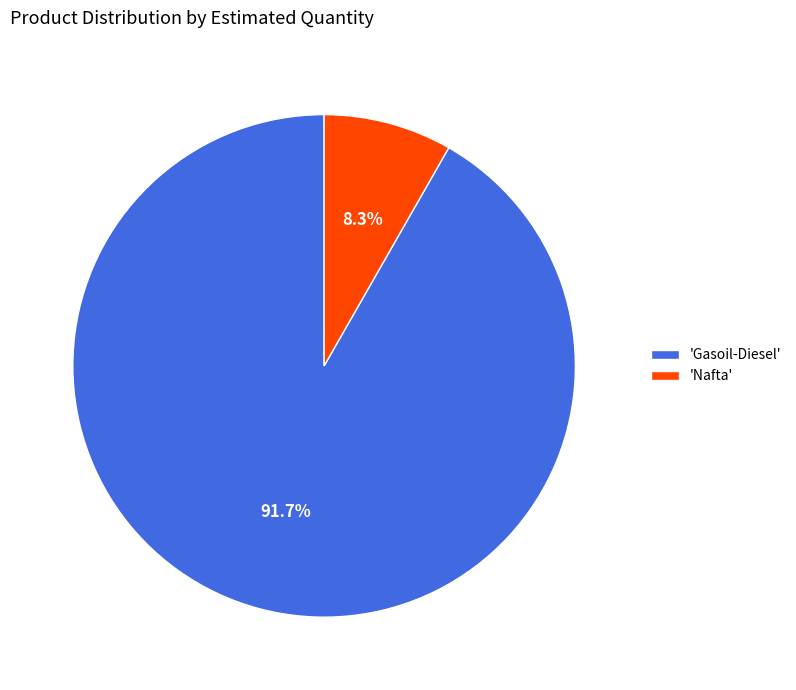

Which category has the biggest portion of the pie?

'Gasoil-Diesel'